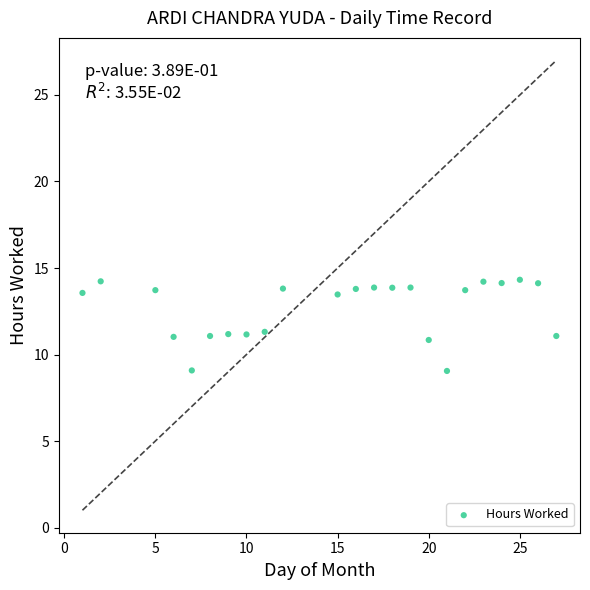

What is the range of Y values (max minus min)?

5.3